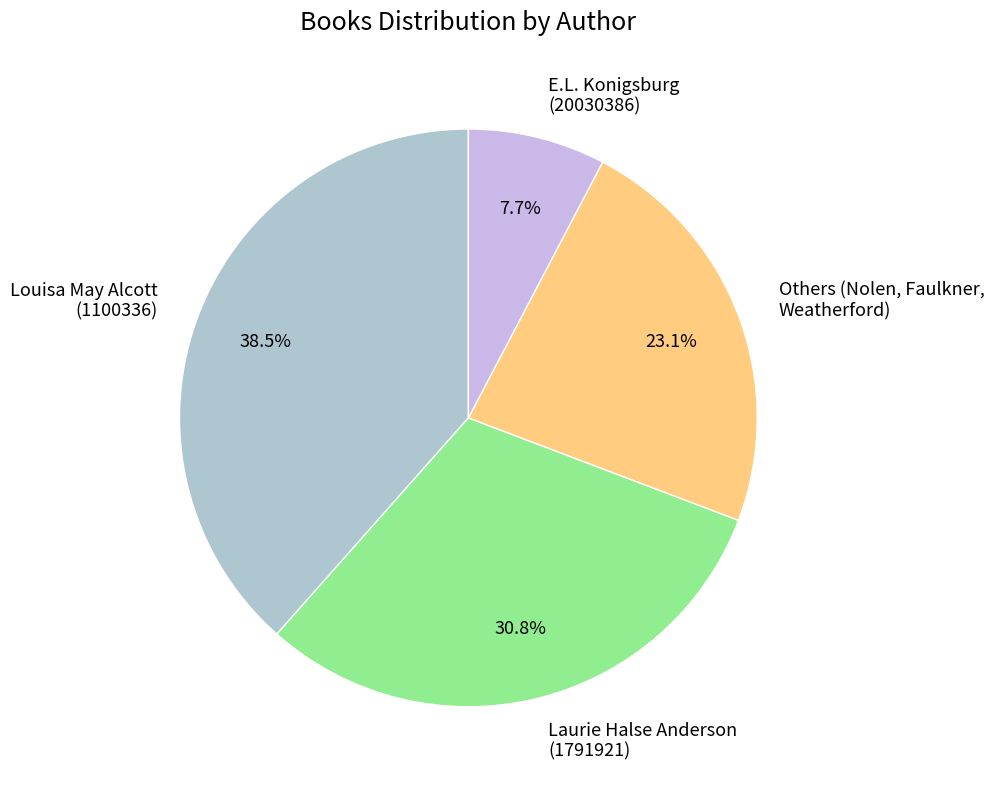

Rank the categories by value from highest to lowest.

Louisa May Alcott (1100336), Laurie Halse Anderson (1791921), Others (Nolen, Faulkner, Weatherford), E.L. Konigsburg (20030386)